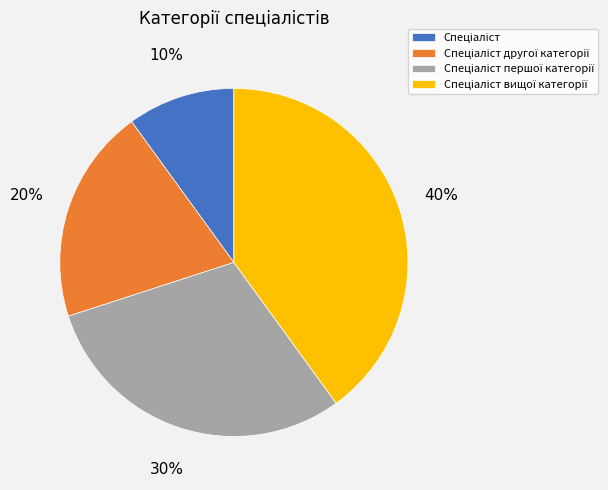

To the nearest percent, what is the average slice percentage?

25%